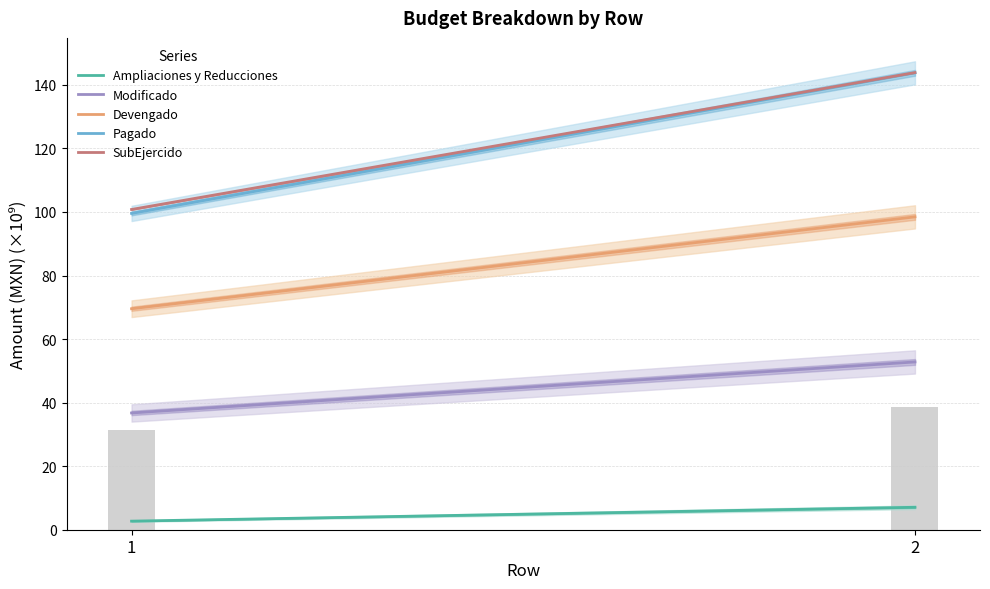

What is the sum of the Devengado values at 2 and 1?

168.0